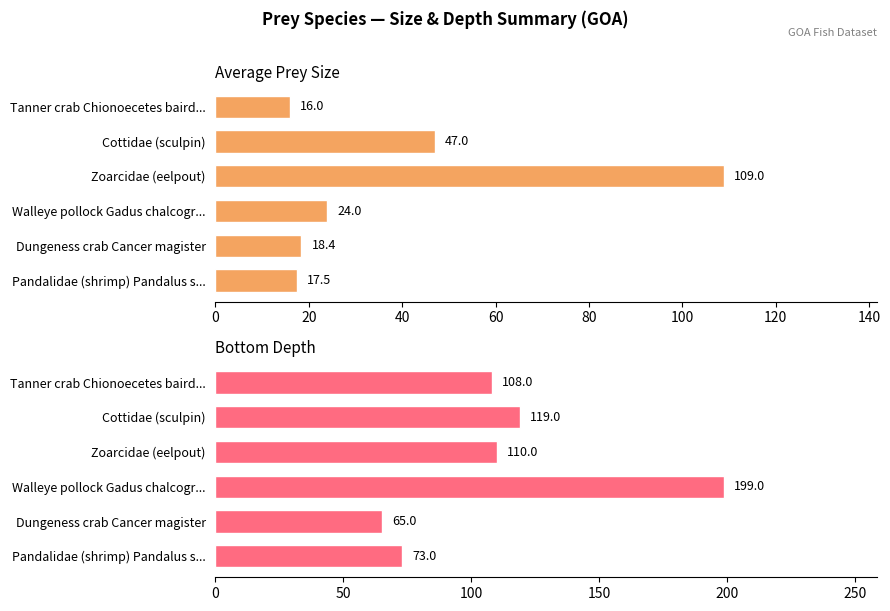

What is the minimum value for Bottom Depth?

65.0